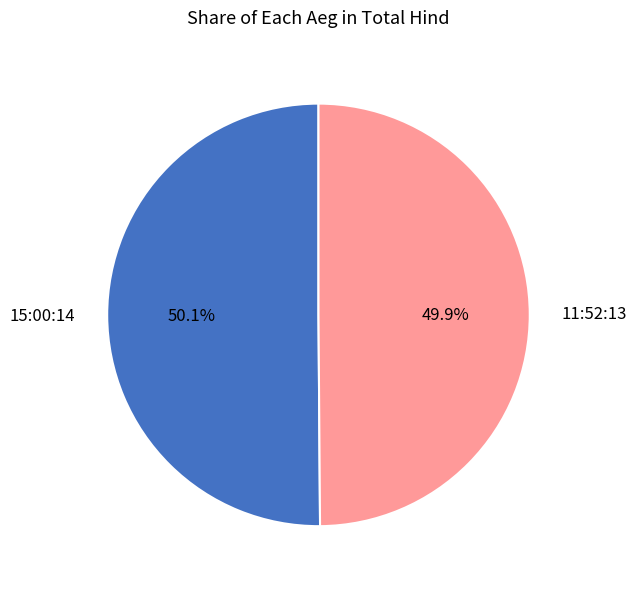

Do 11:52:13 and 15:00:14 together represent more than half of the pie?

Yes